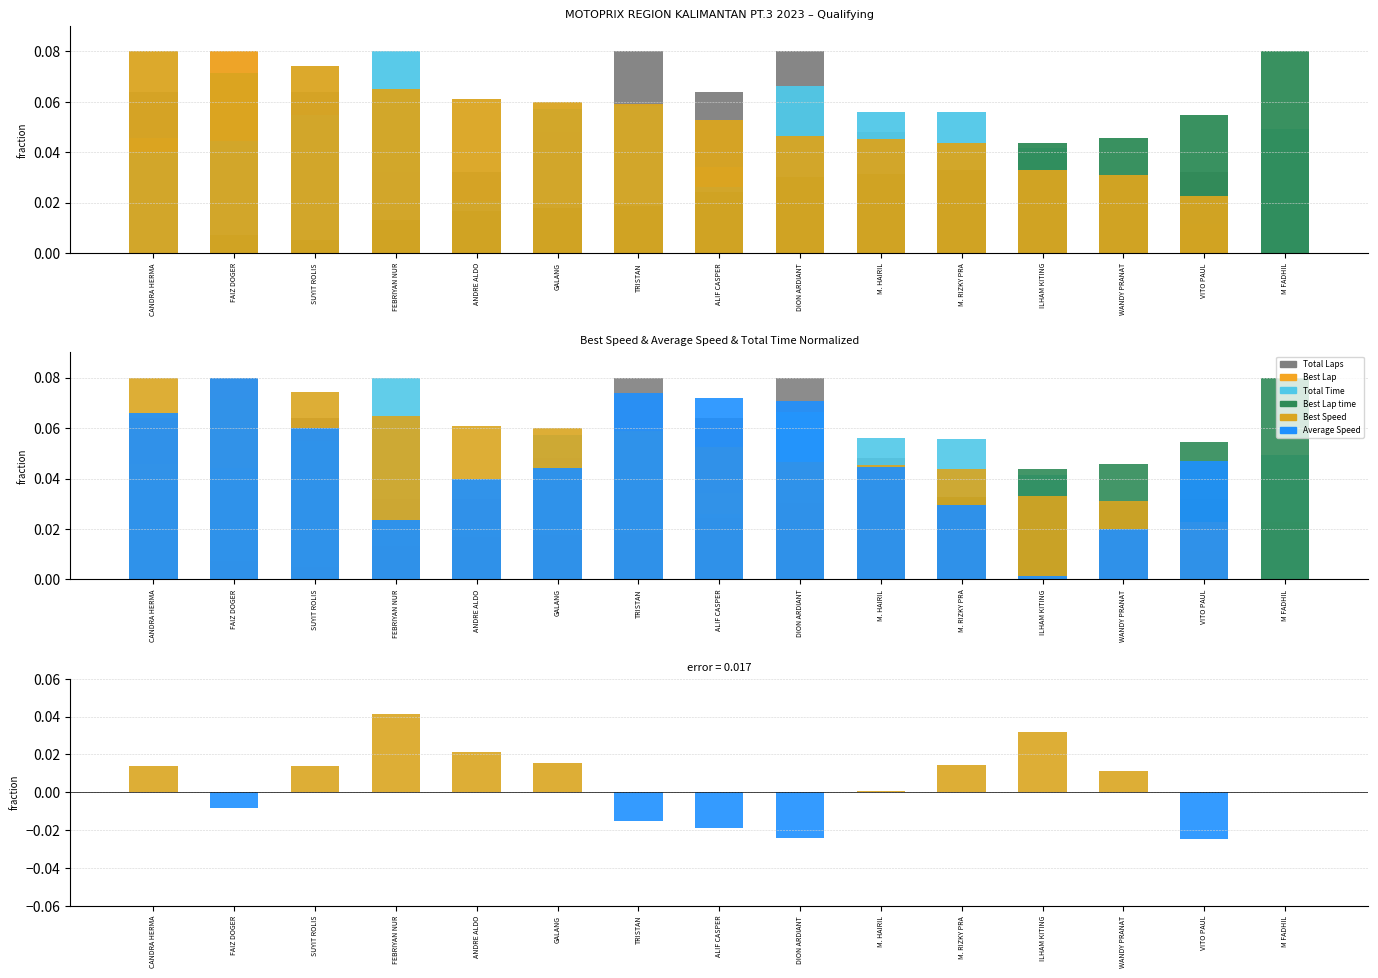

Count the Total Time values in the range 0 to 1.

15